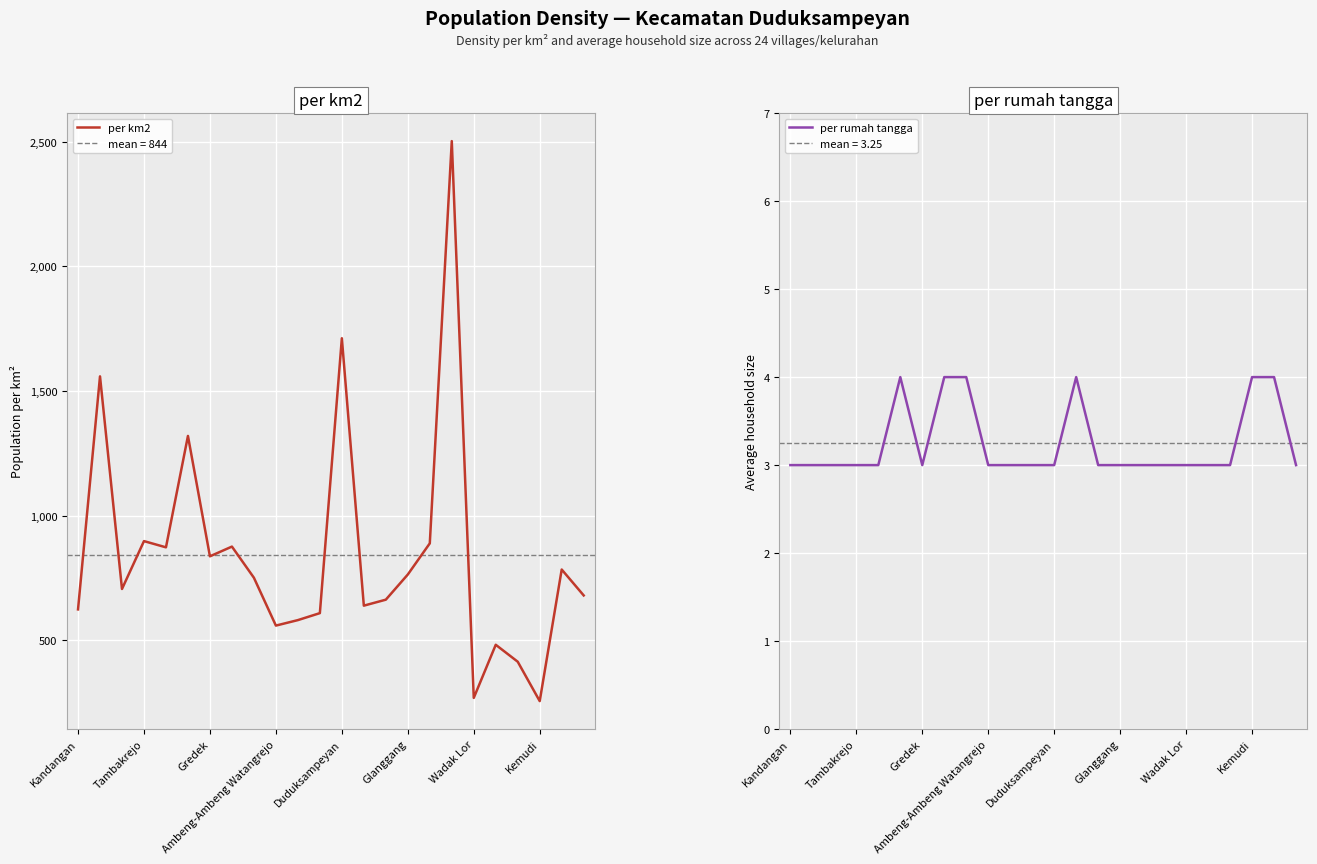

True or false: per km2 has a value of 256 at Kemudi.

True